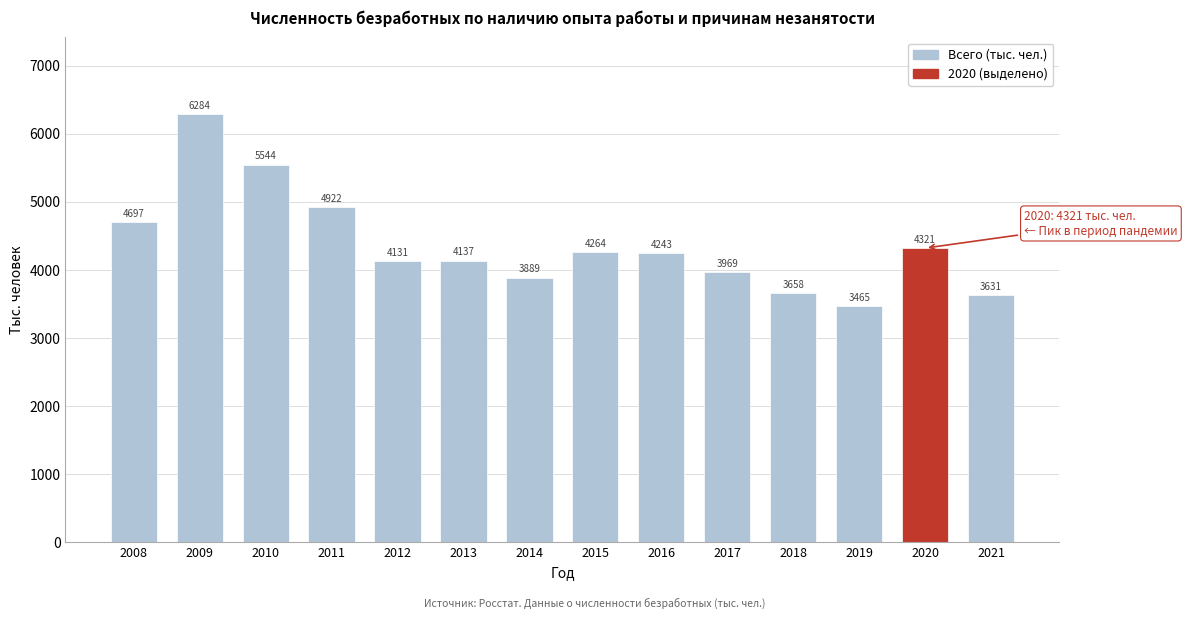

Reading right to left, extract all data points from this chart.

3631	4321	3465	3658	3969	4243	4264	3889	4137	4131	4922	5544	6284	4697